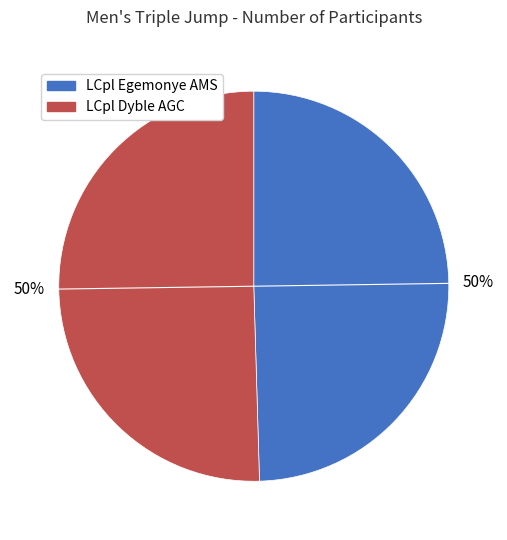

True or false: LCpl Dyble AGC accounts for 50% of the total.

True